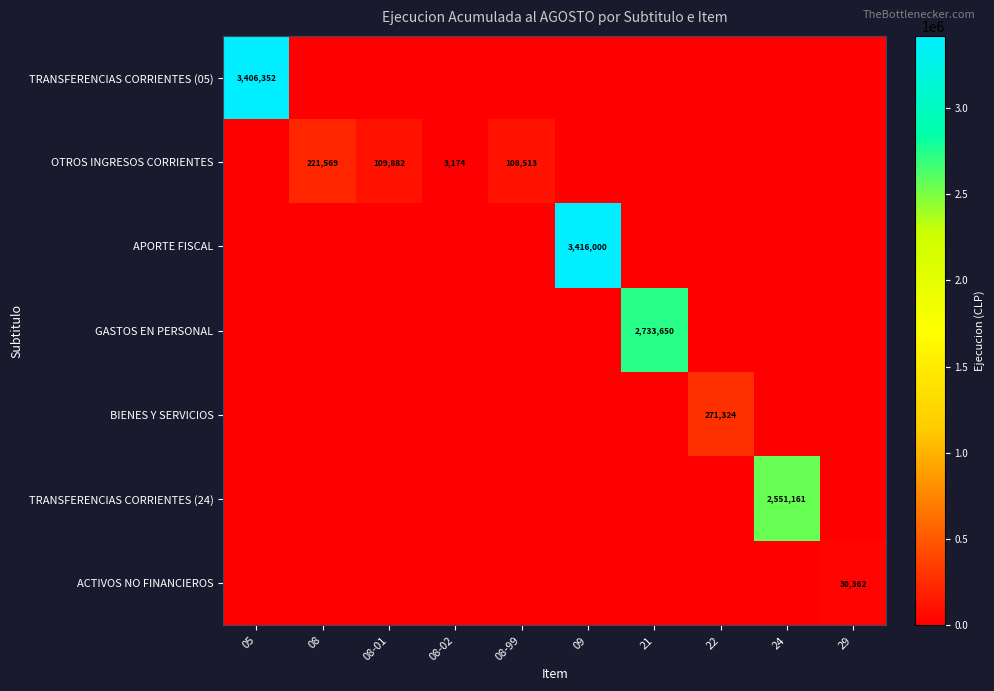

What is the total value across all series at 22?

271324